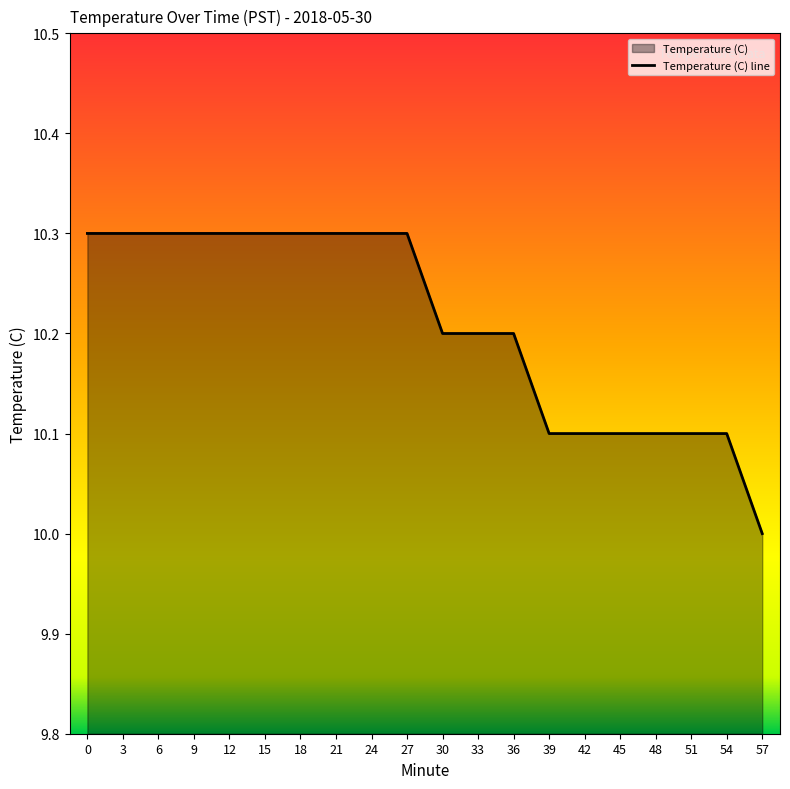

Reading left to right, transcribe all the data shown in this chart.

10.3	10.3	10.3	10.3	10.3	10.3	10.3	10.3	10.3	10.3	10.2	10.2	10.2	10.1	10.1	10.1	10.1	10.1	10.1	10.0